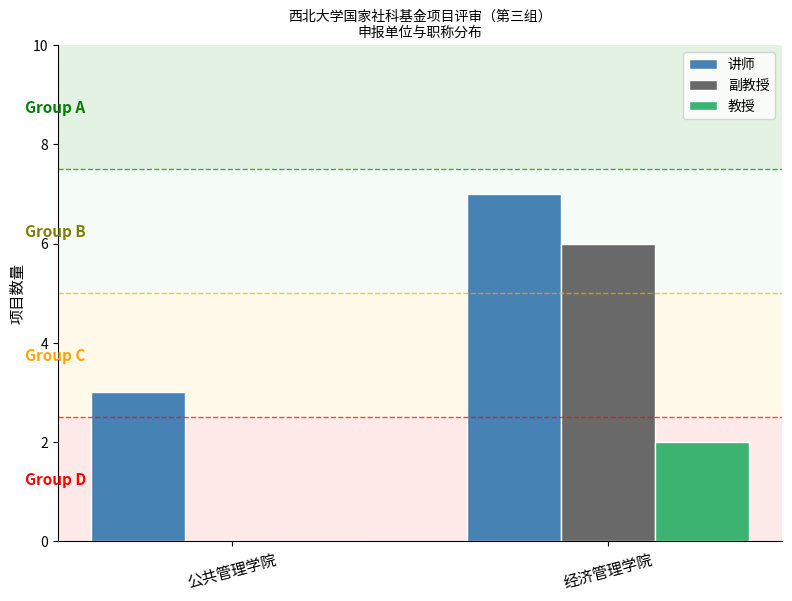

What is the sum of all 副教授 values?

6